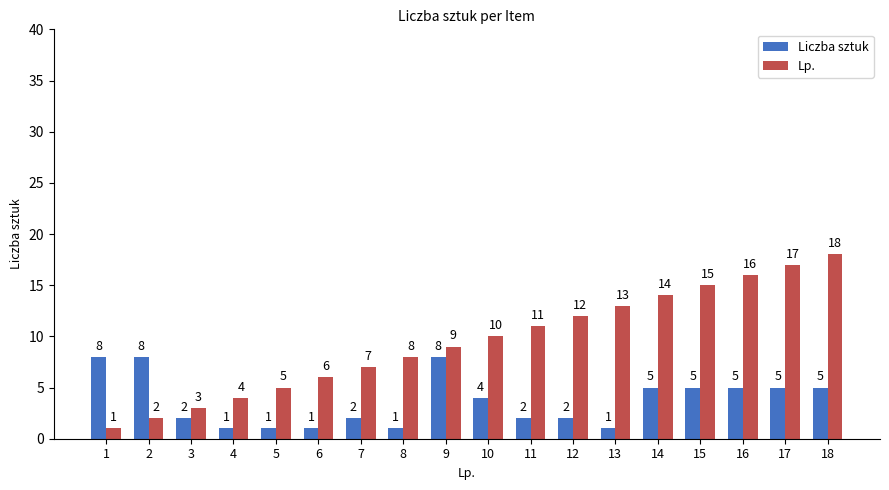

Rank the series by their maximum value, from lowest to highest.

Liczba sztuk, Lp.